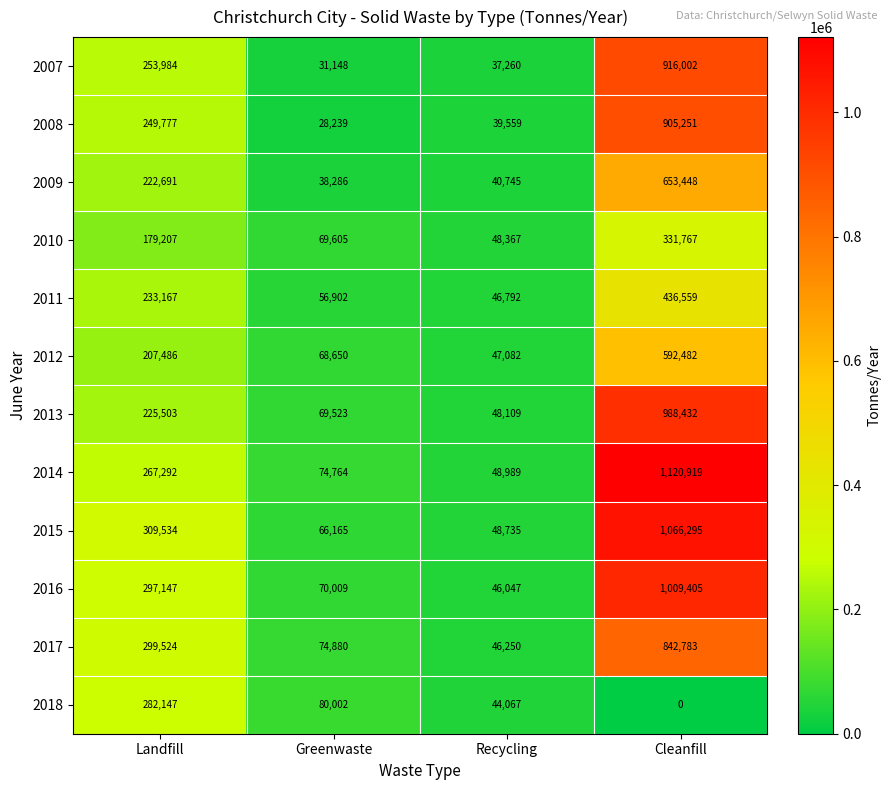

True or false: 2018 has a value of 171339 at Cleanfill.

False